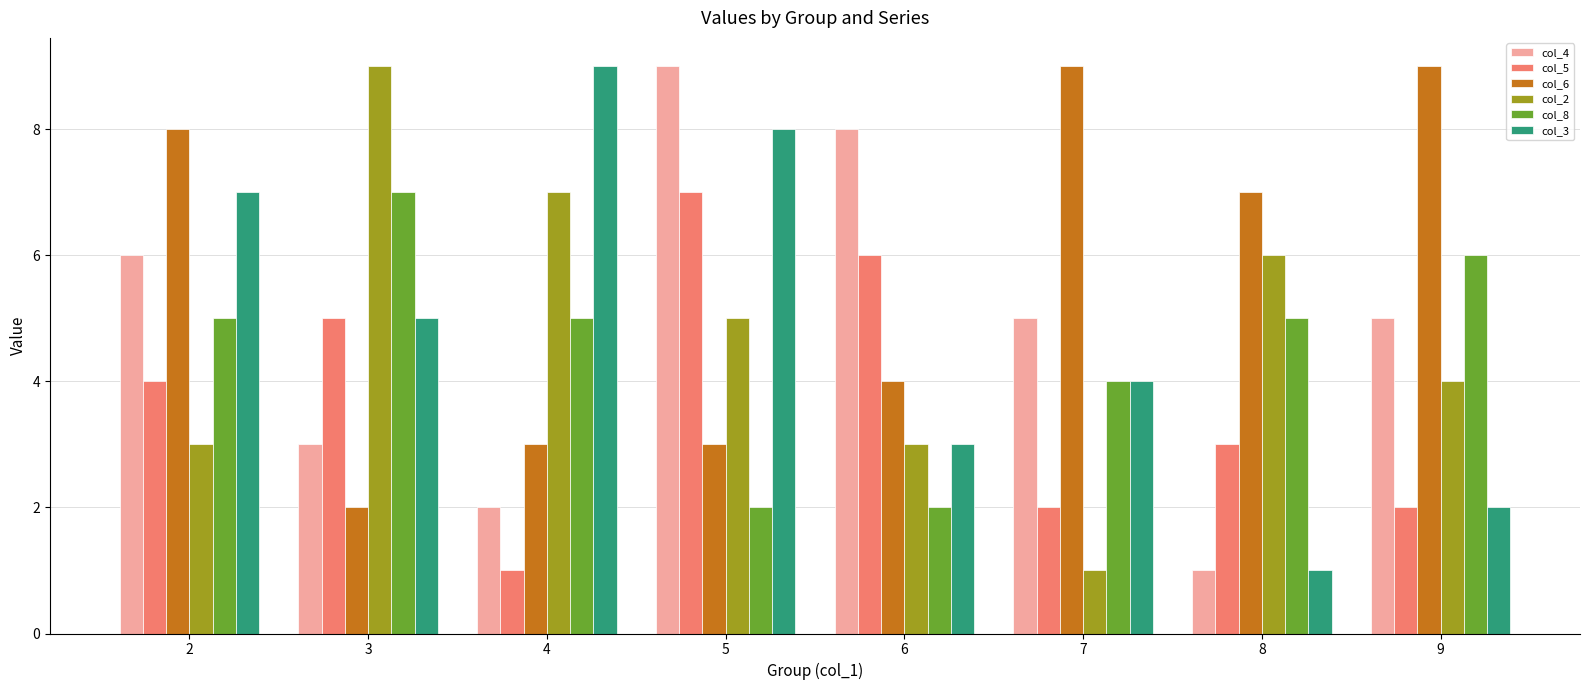

What is the sum of the col_5 values at 2 and 5?

11